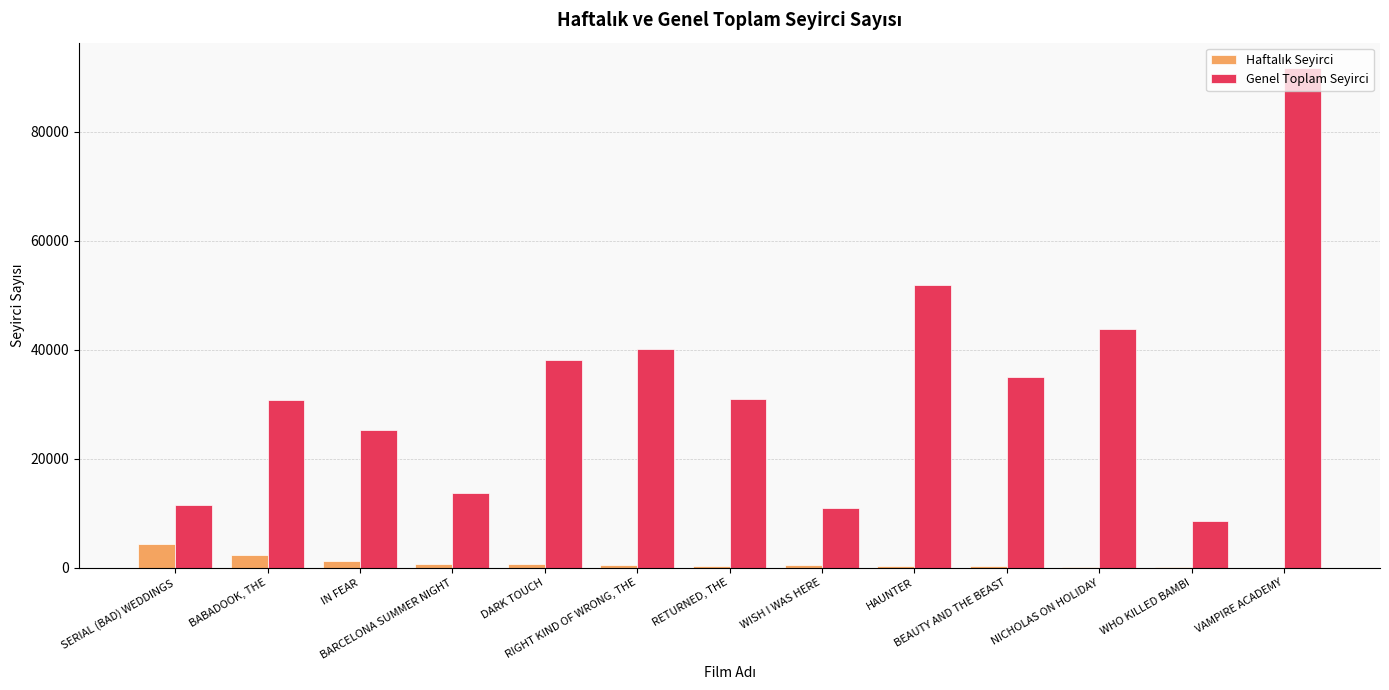

What is the maximum value for Genel Toplam Seyirci?

91801